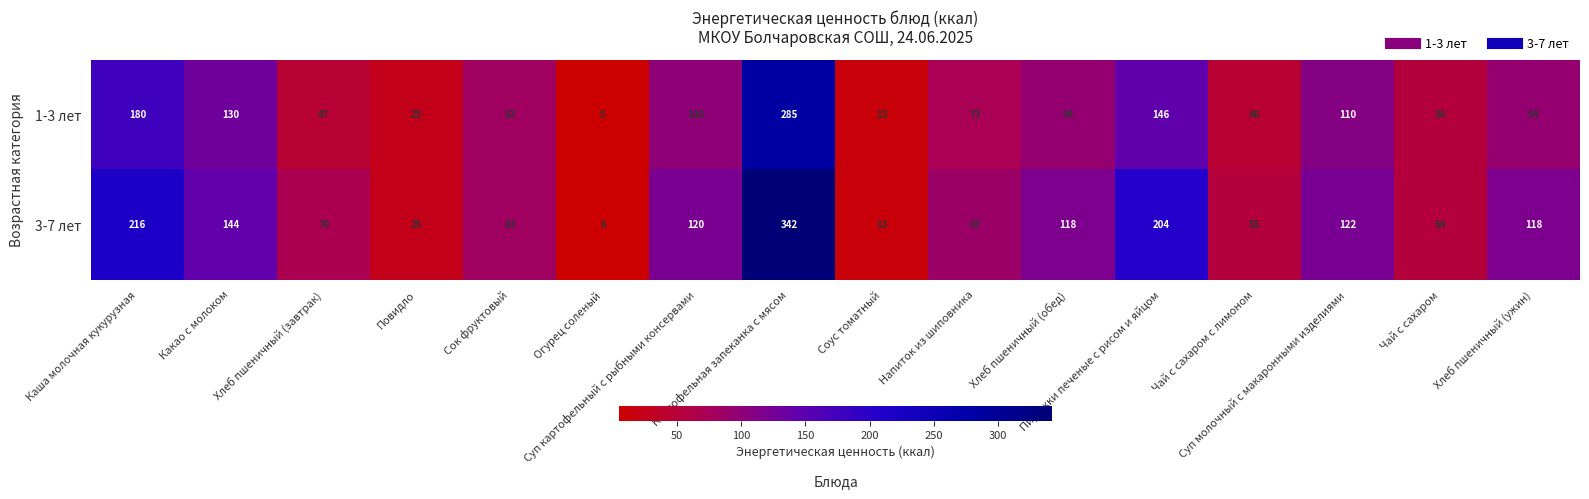

How many values in the 3-7 лет series are below 118?

8